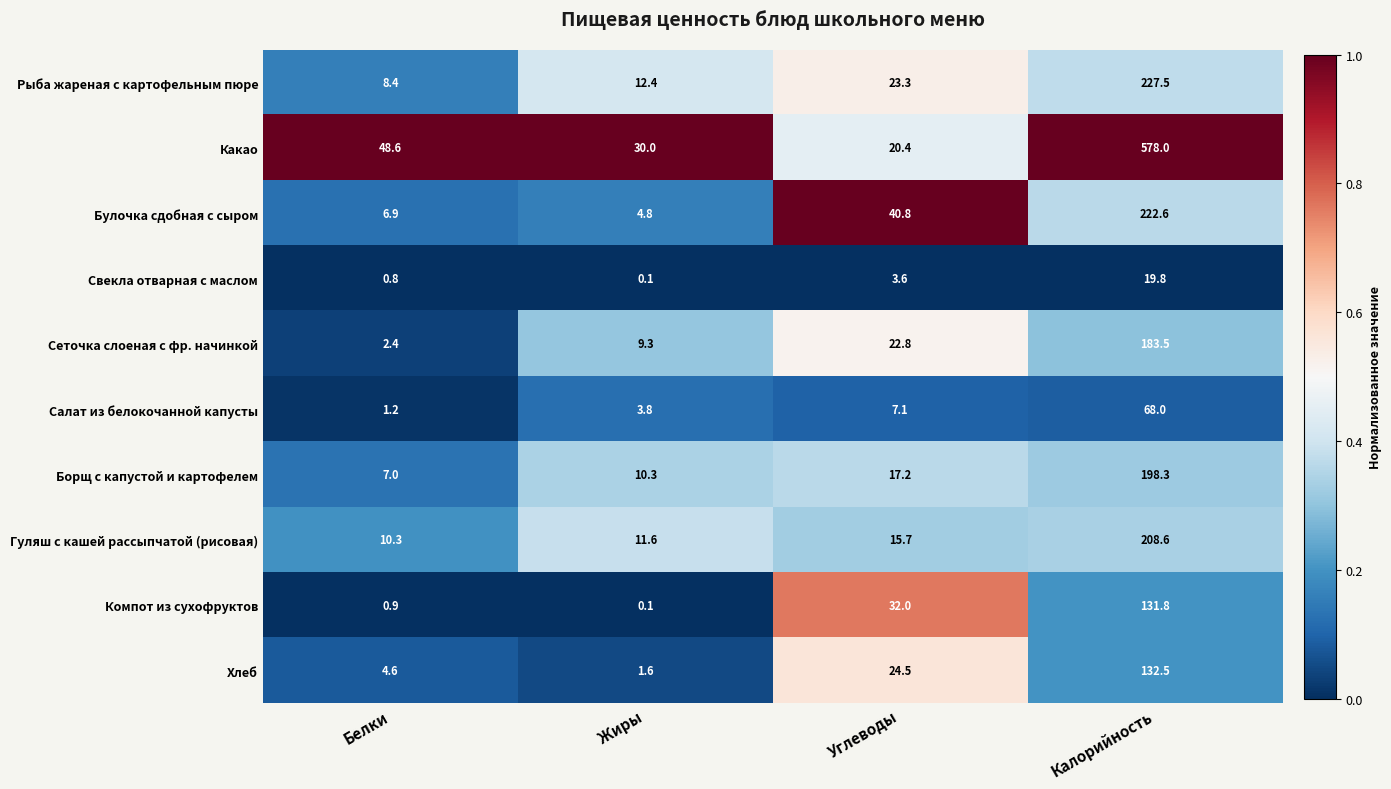

What is the average value of the Рыба жареная с картофельным пюре series?

67.9